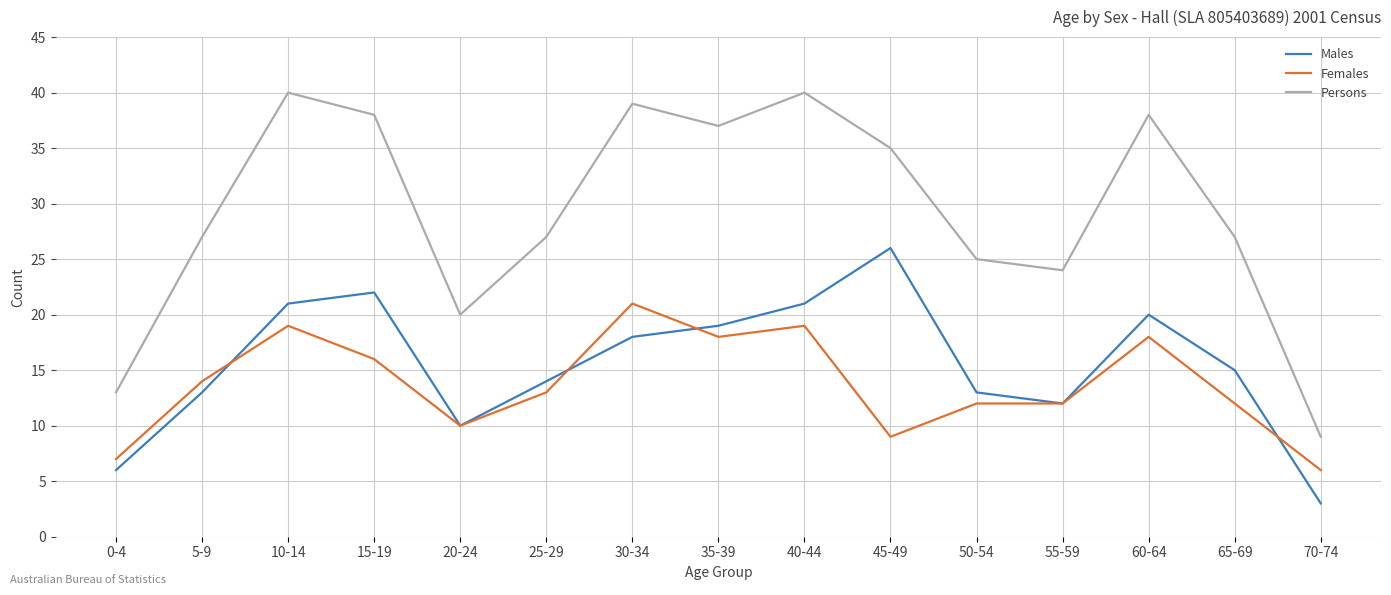

What position from the left is 0-4?

1